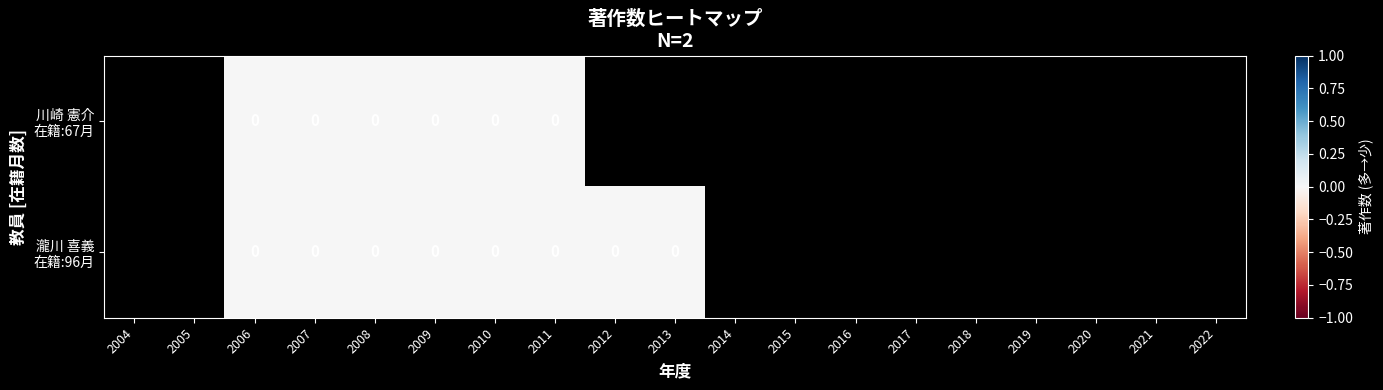

Rank the series by their maximum value, from lowest to highest.

川崎 憲介 在籍:67月, 瀧川 喜義 在籍:96月